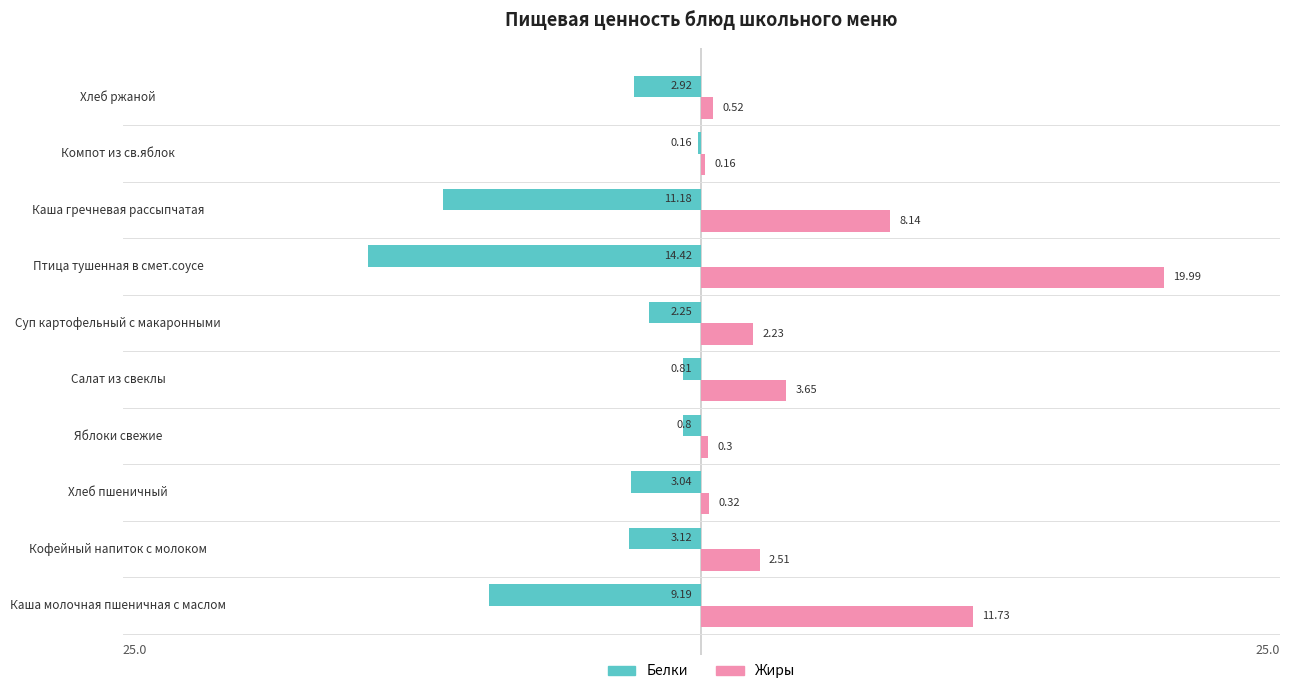

List the series in order of their peak value, highest first.

Жиры, Белки